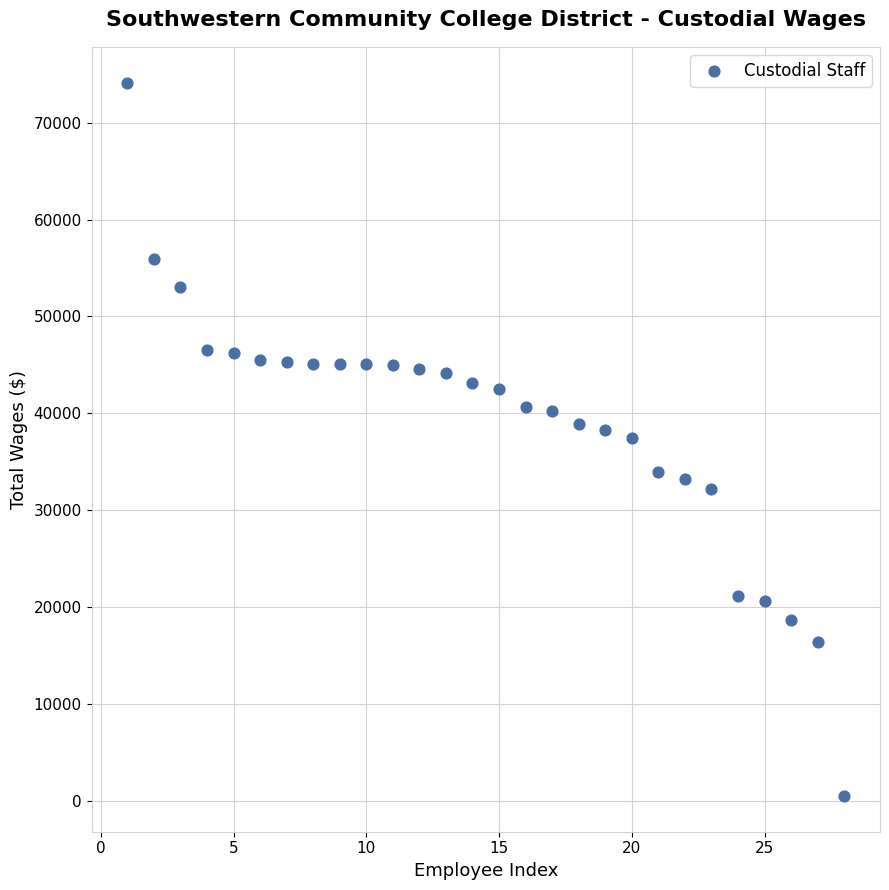

What is the range of X values (max minus min)?

27.0